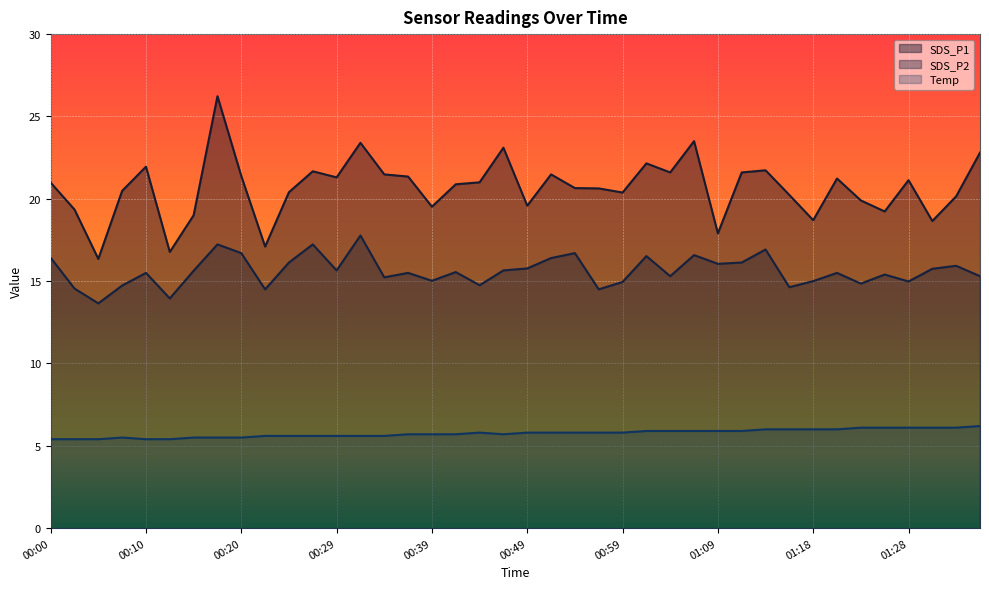

What value does the Temp series have at 00:00?

5.4